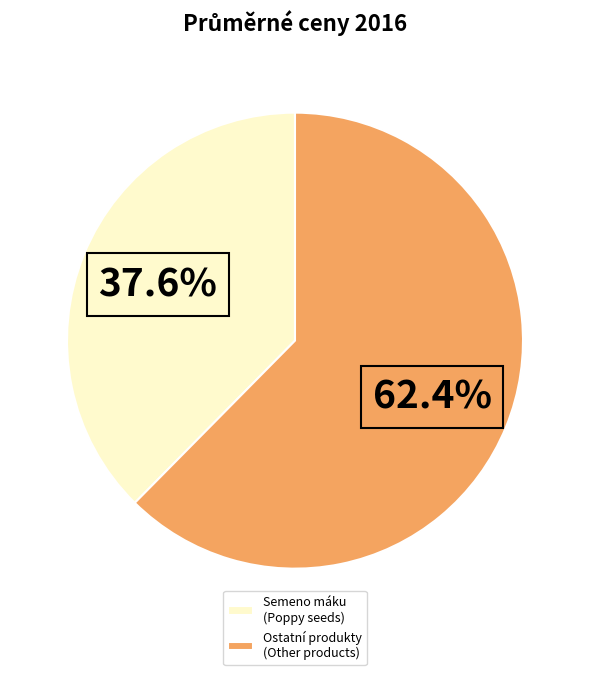

Is there any slice that represents more than half of the pie?

Yes